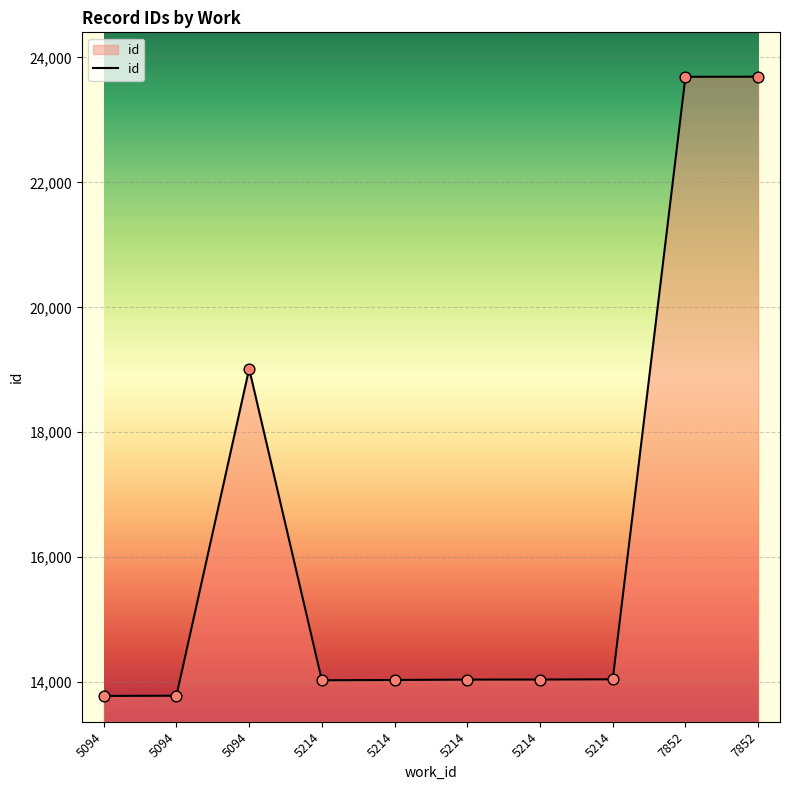

Between 7852 and 7852, which is larger?

7852